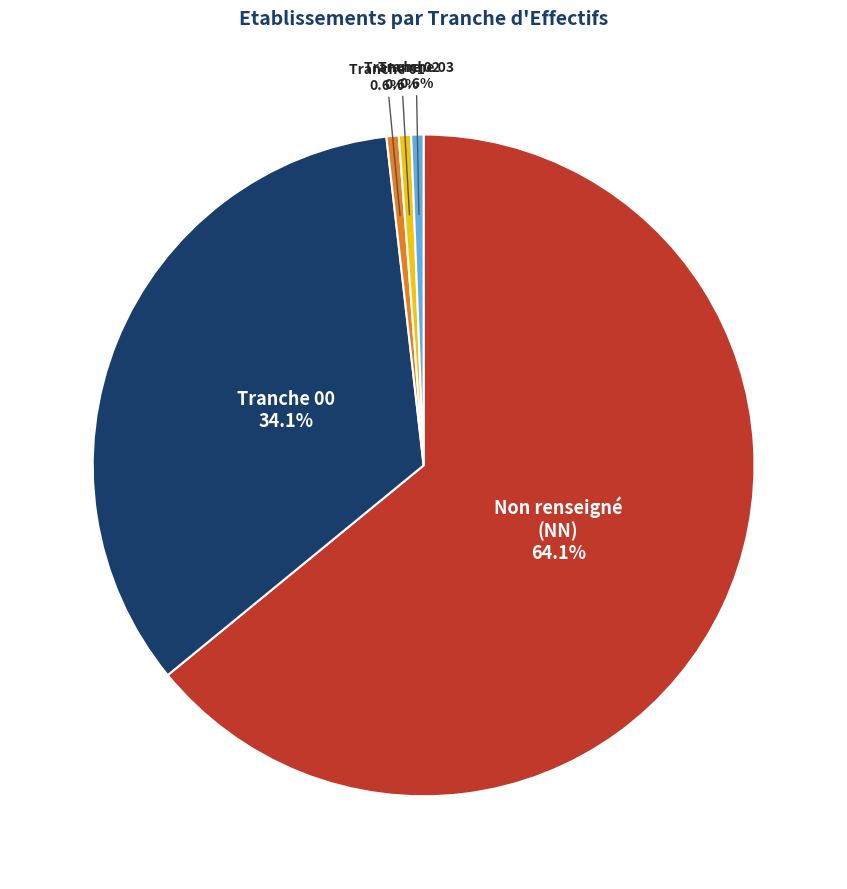

Does any single category account for the majority?

Yes